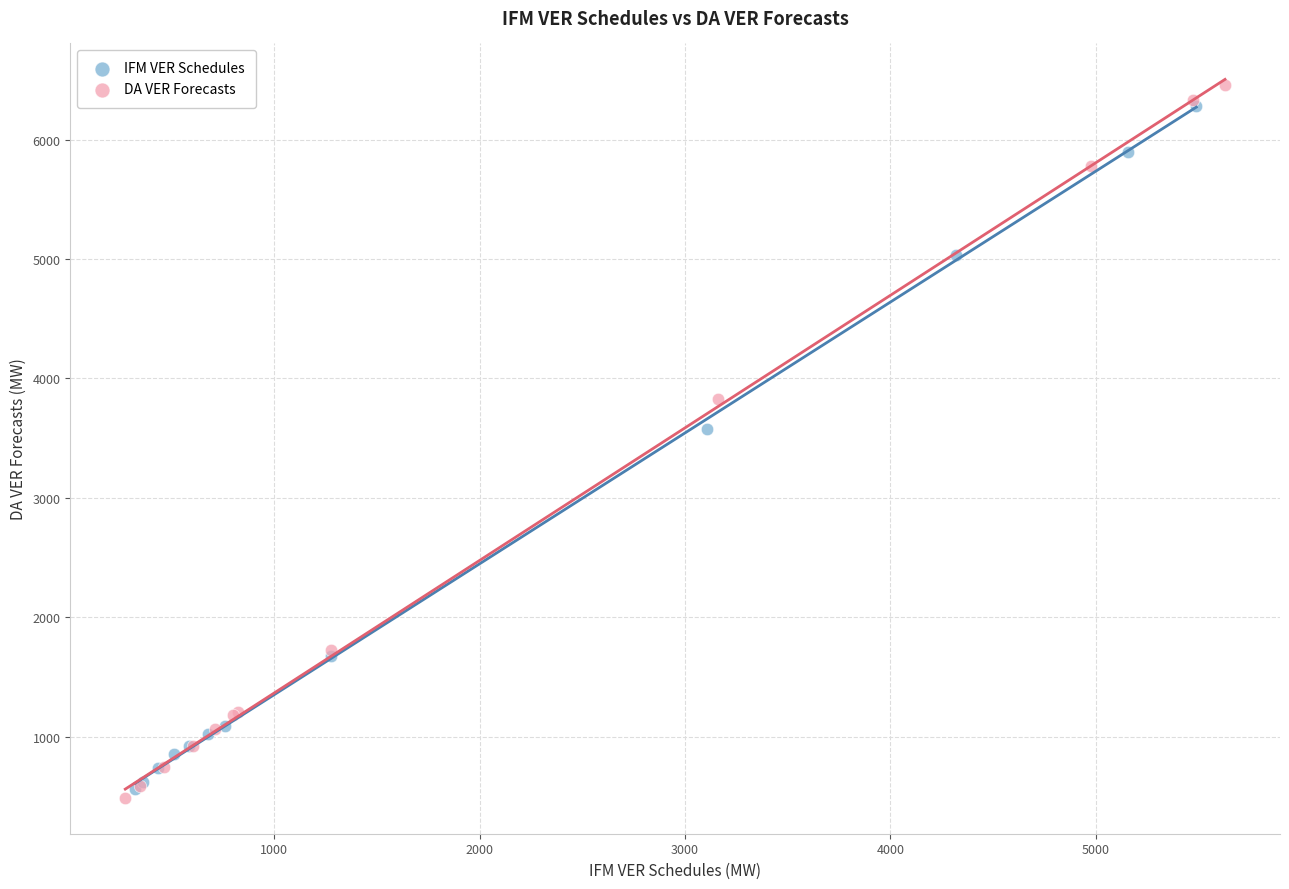

Which series reaches the minimum Y coordinate?

DA VER Forecasts